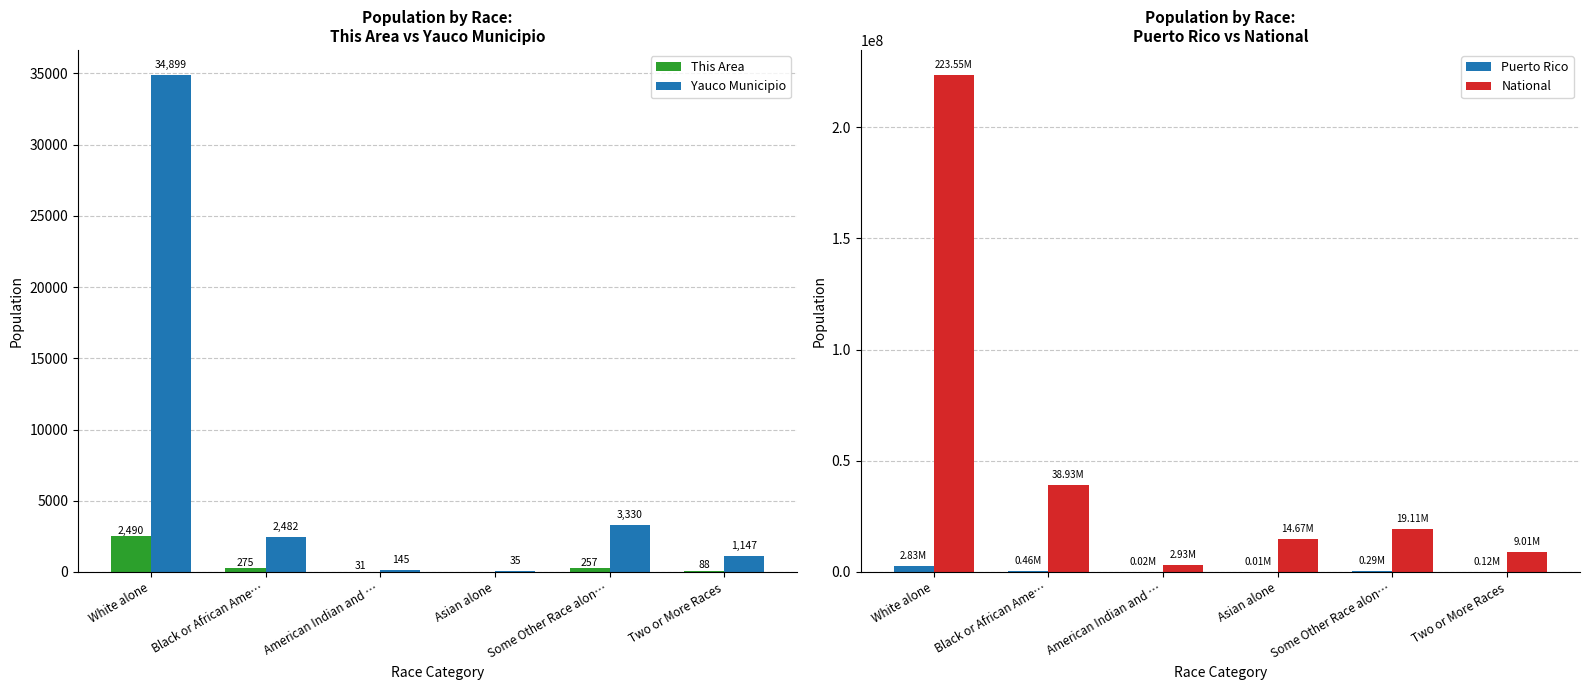

What is the difference between the maximum and second lowest values in the This Area series?

2459